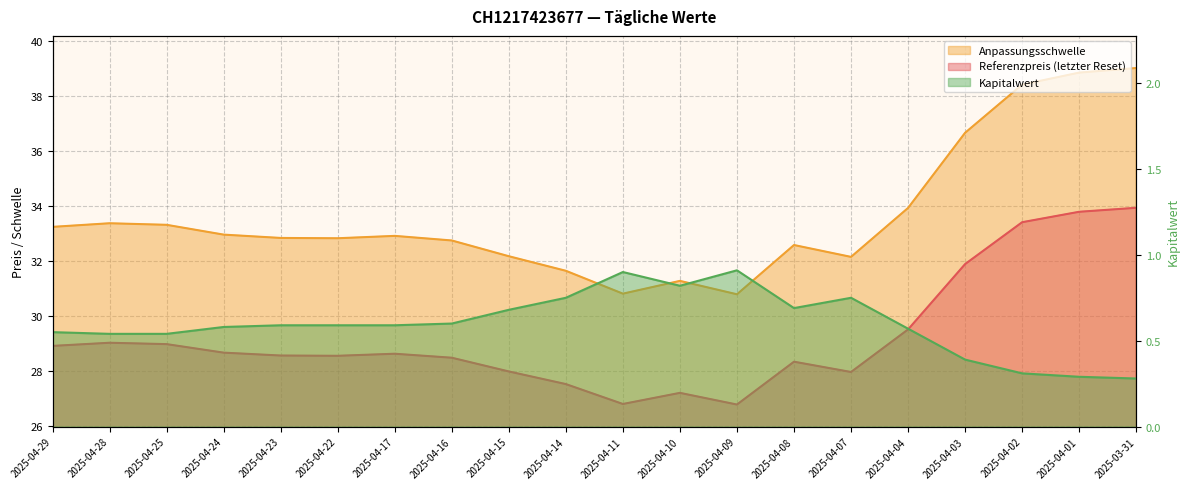

Is the value of Referenzpreis (letzter Reset) at 2025-04-04 greater than the value of Anpassungsschwelle at 2025-04-23?

No